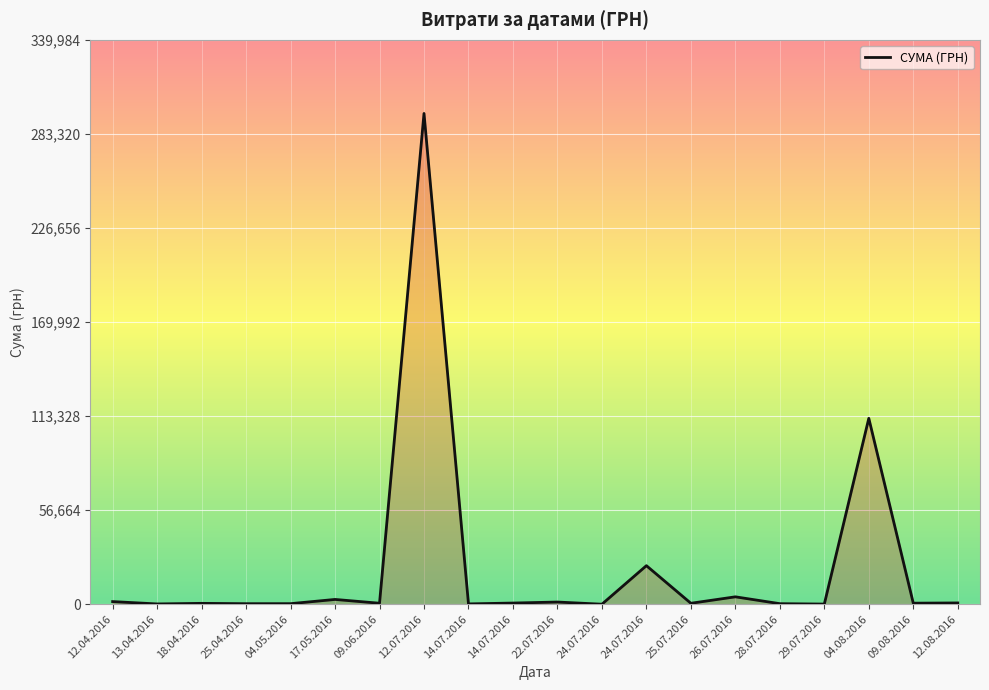

How many lines are shown in the chart?

1